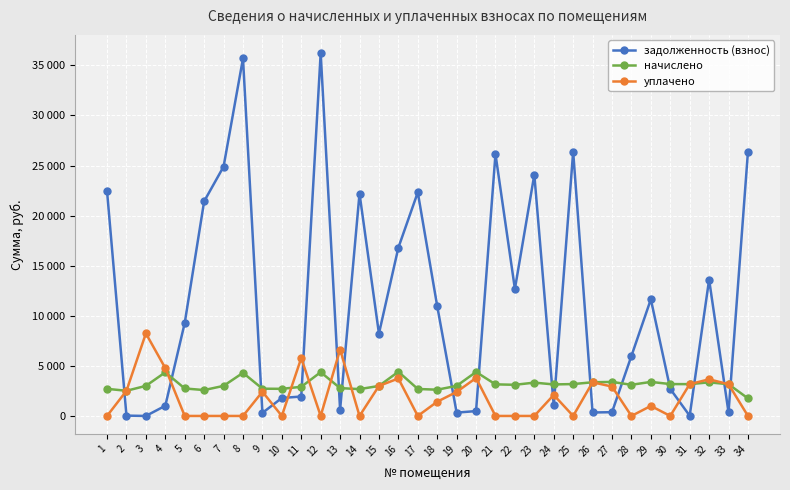

At which label is начислено closest to 3084?

22